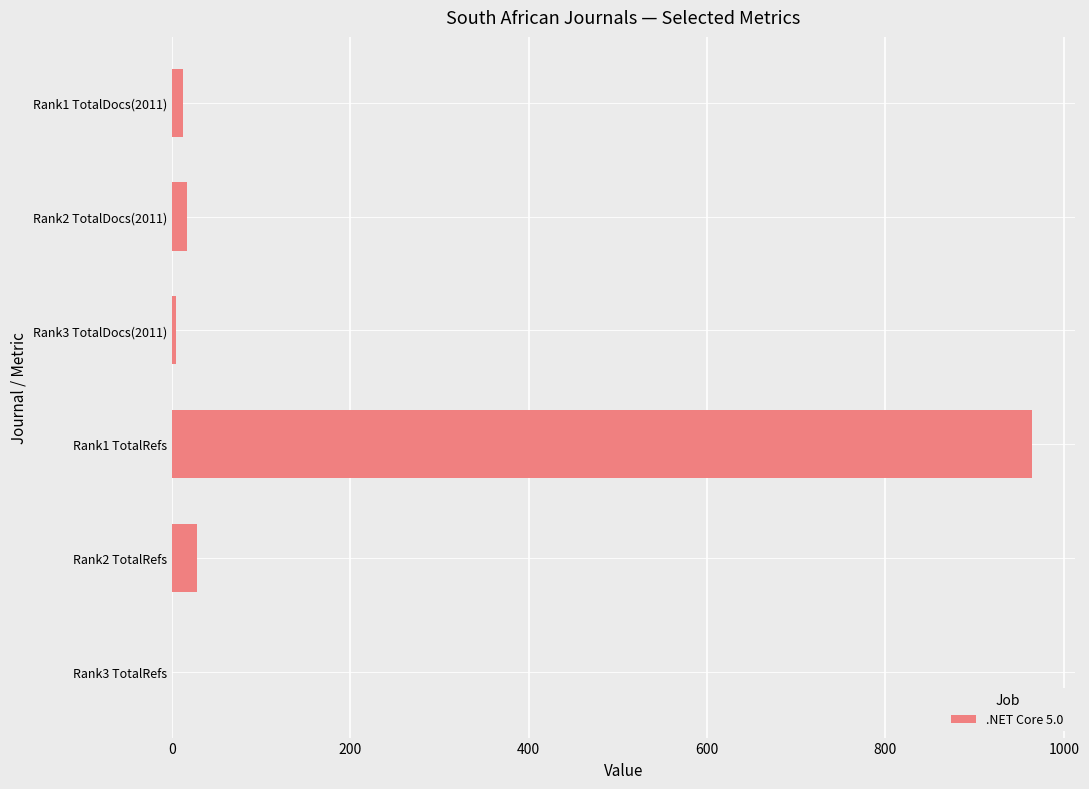

What is the sum of all values?

1027